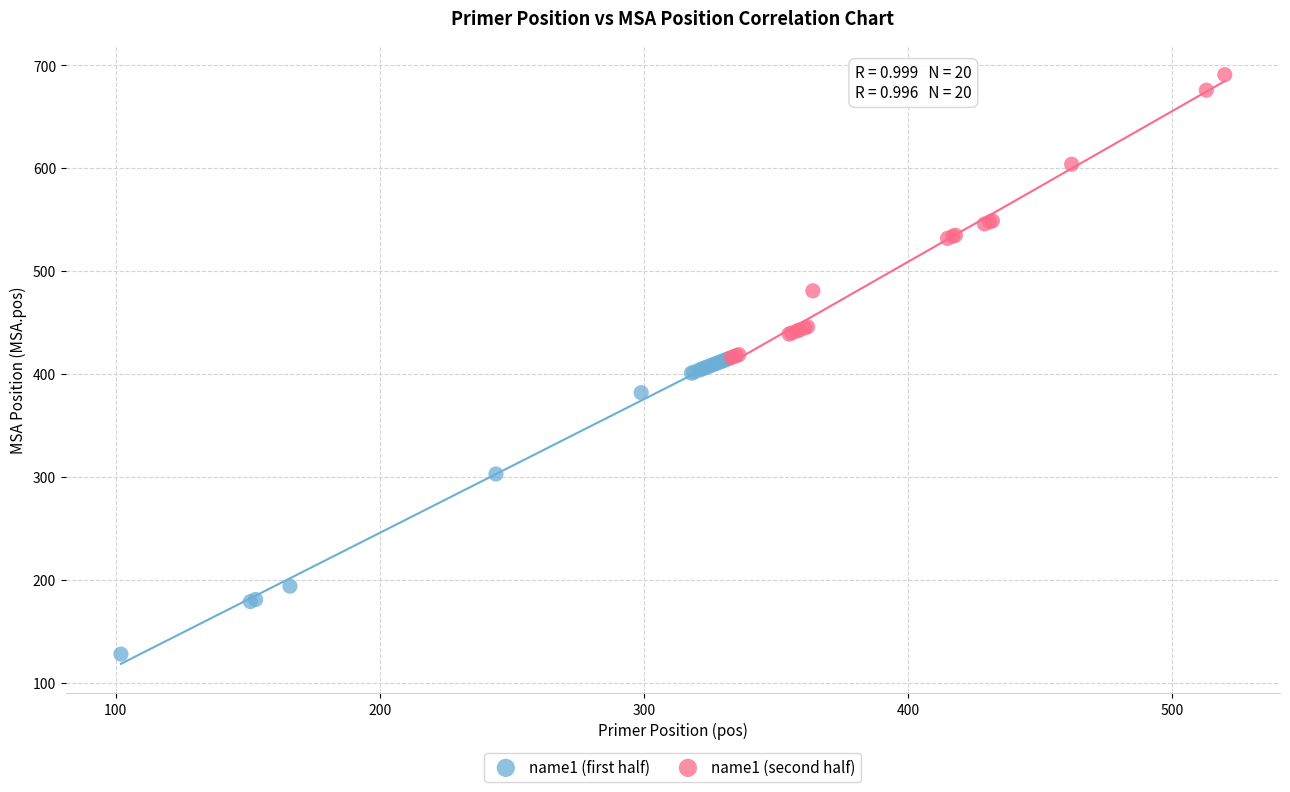

Which series contains the lowest Y value?

name1 (first half)